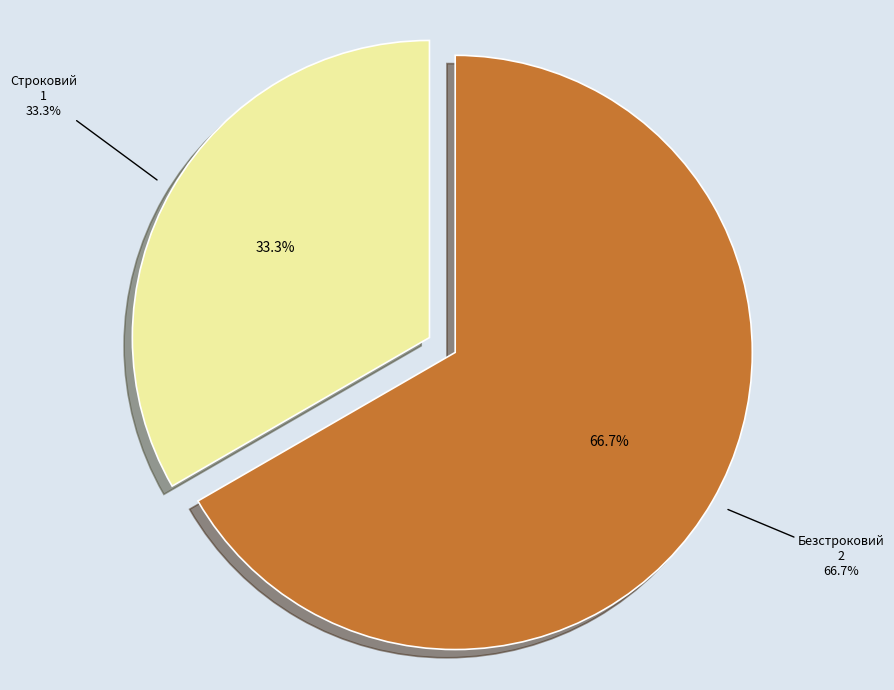

Between Строковий and Безстроковий, which is larger?

Безстроковий